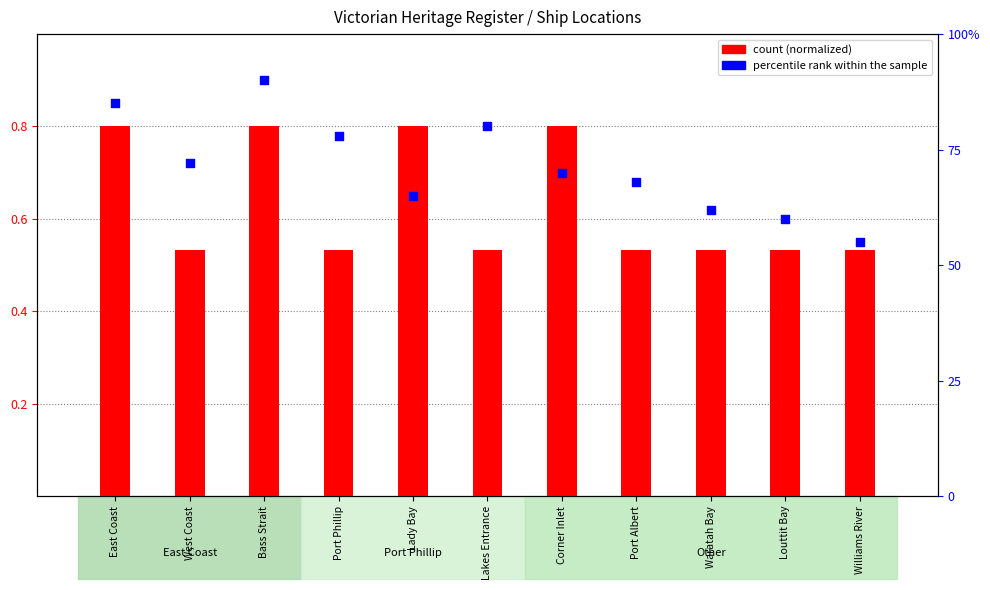

What is the change in value from Lady Bay to Lakes Entrance?

+15